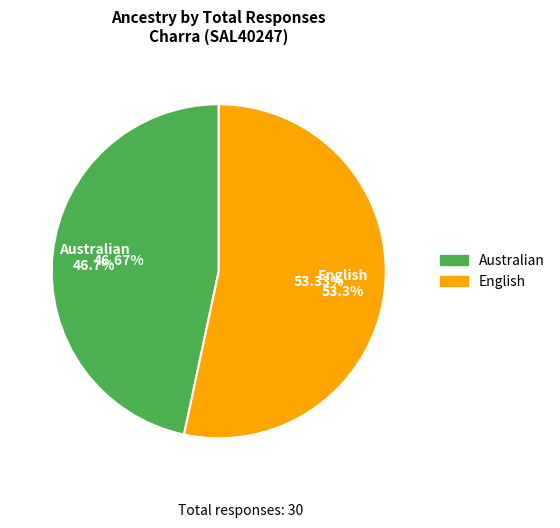

To the nearest percent, what is the average slice percentage?

50%